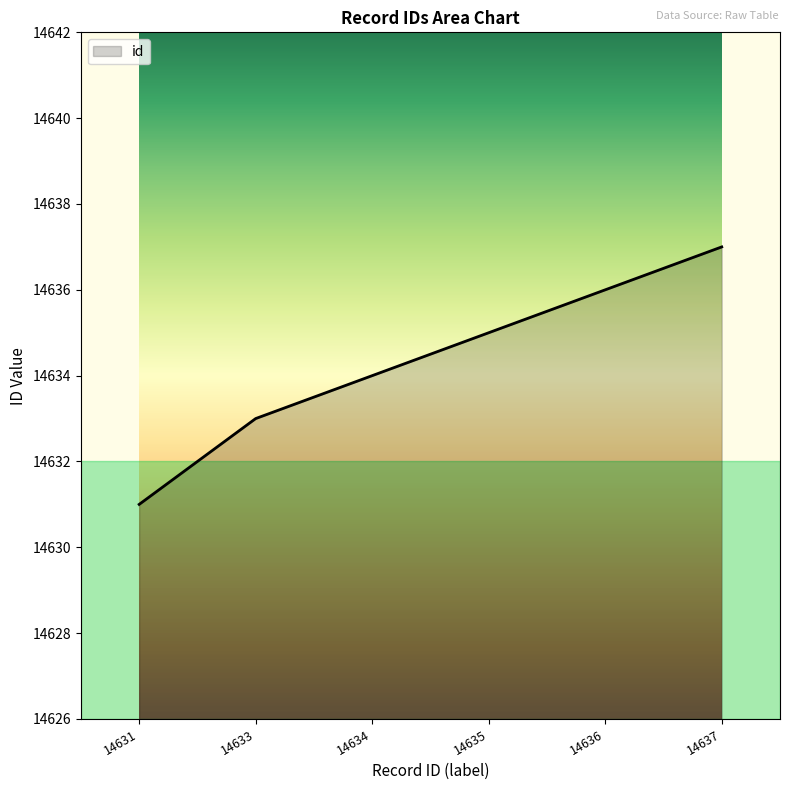

Count the values in the range 14633 to 14636.

4